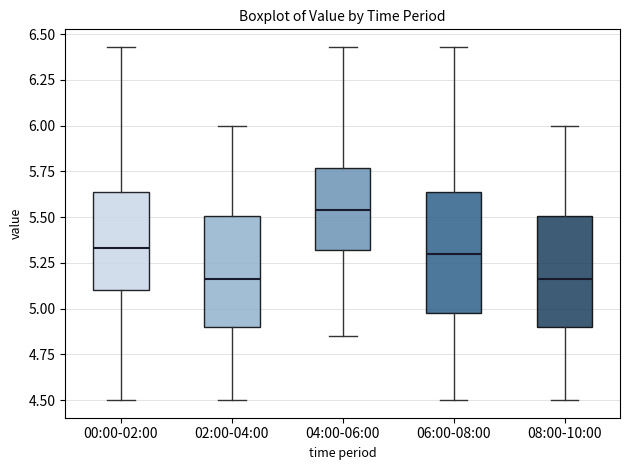

Which box is the tallest, from its lower edge to its upper edge?

06:00-08:00